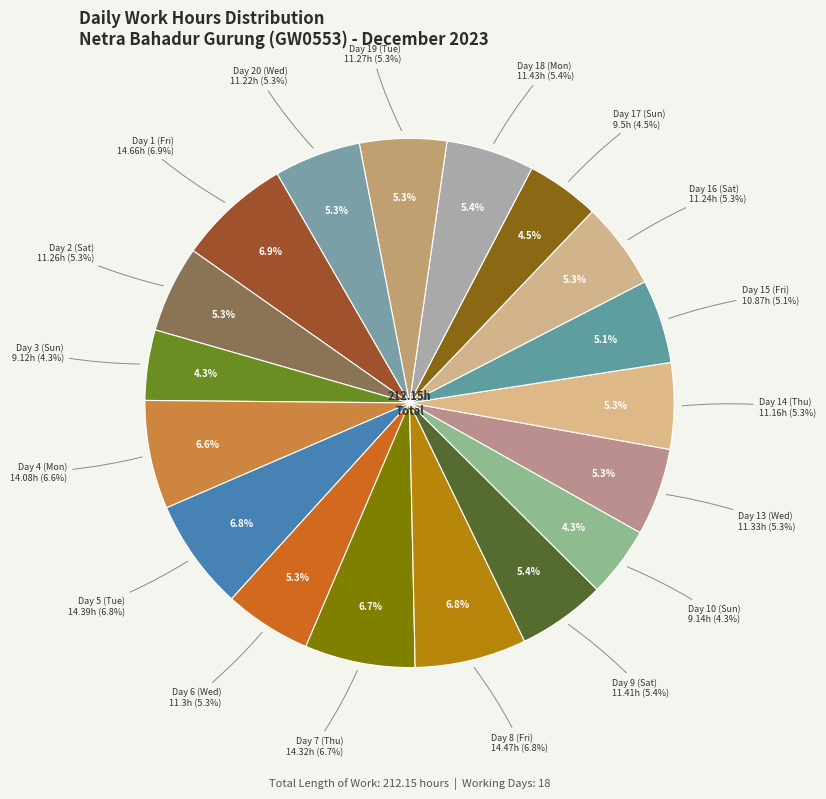

Combined, do Day 5 (Tue) and Day 16 (Sat) account for over 50%?

No